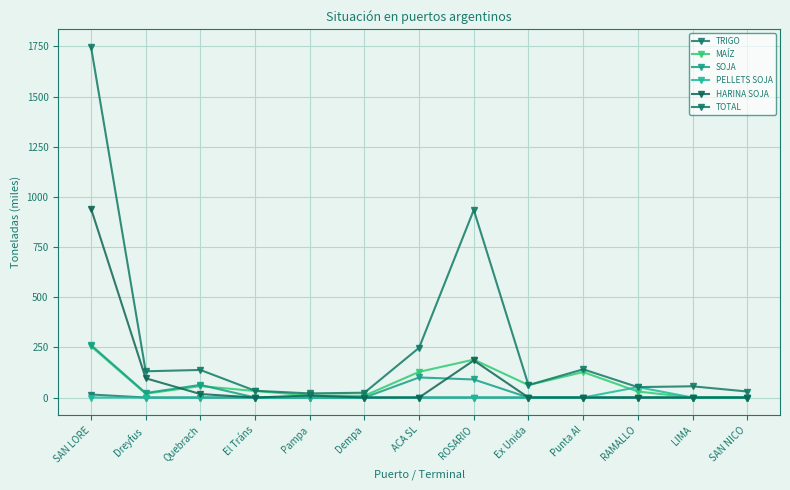

What is the total value across all series at Dempa?

33.0